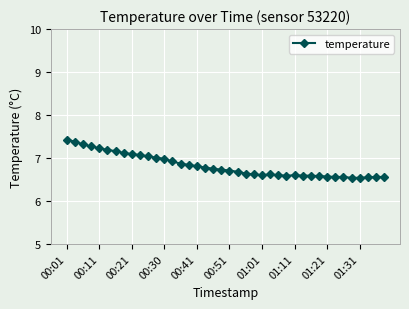

What is the value of the 23rd point from the left?

6.6